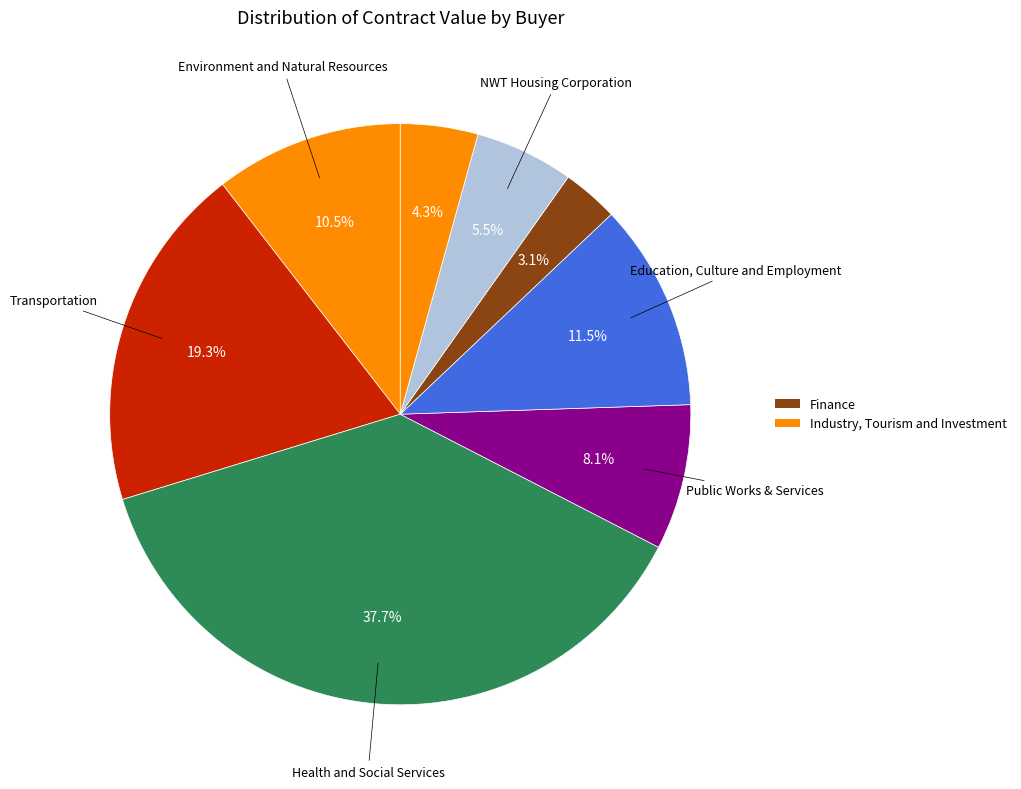

How many slices are in this pie chart?

8